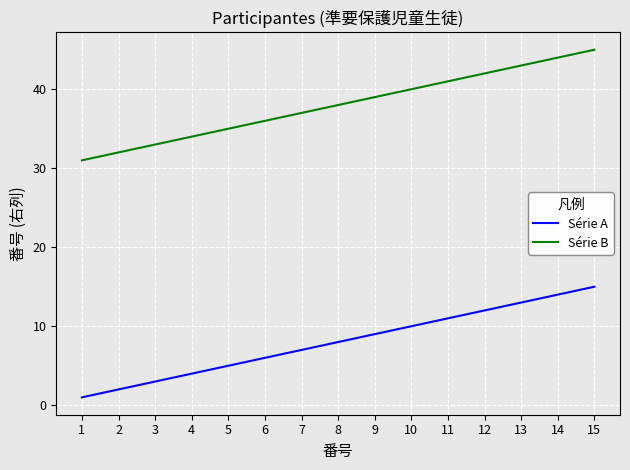

What is the difference between the maximum and minimum values in the Série A series?

14